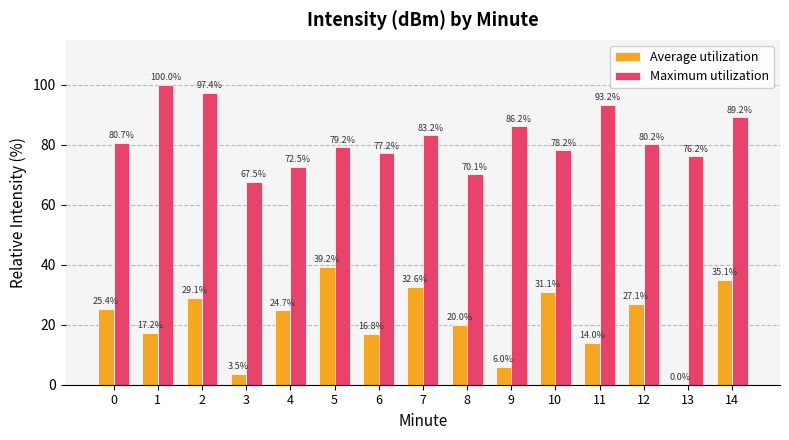

How many data points in Maximum utilization are above 80?

8